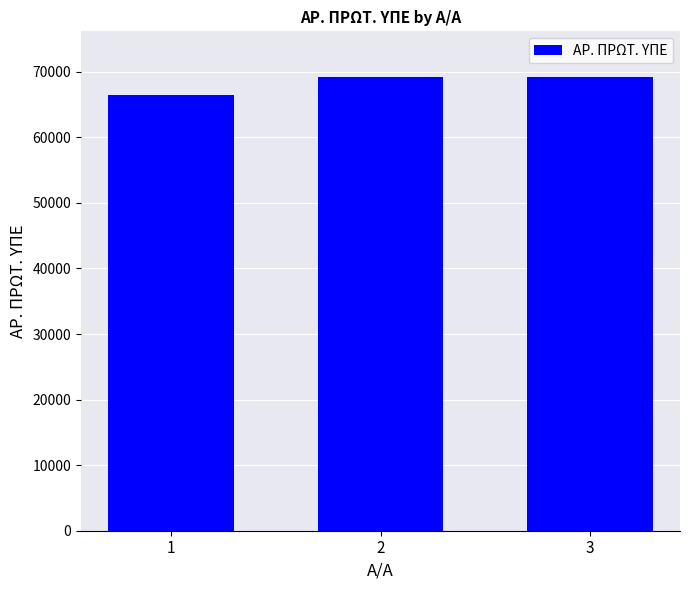

Where is the data nearest to the value 67839?

2